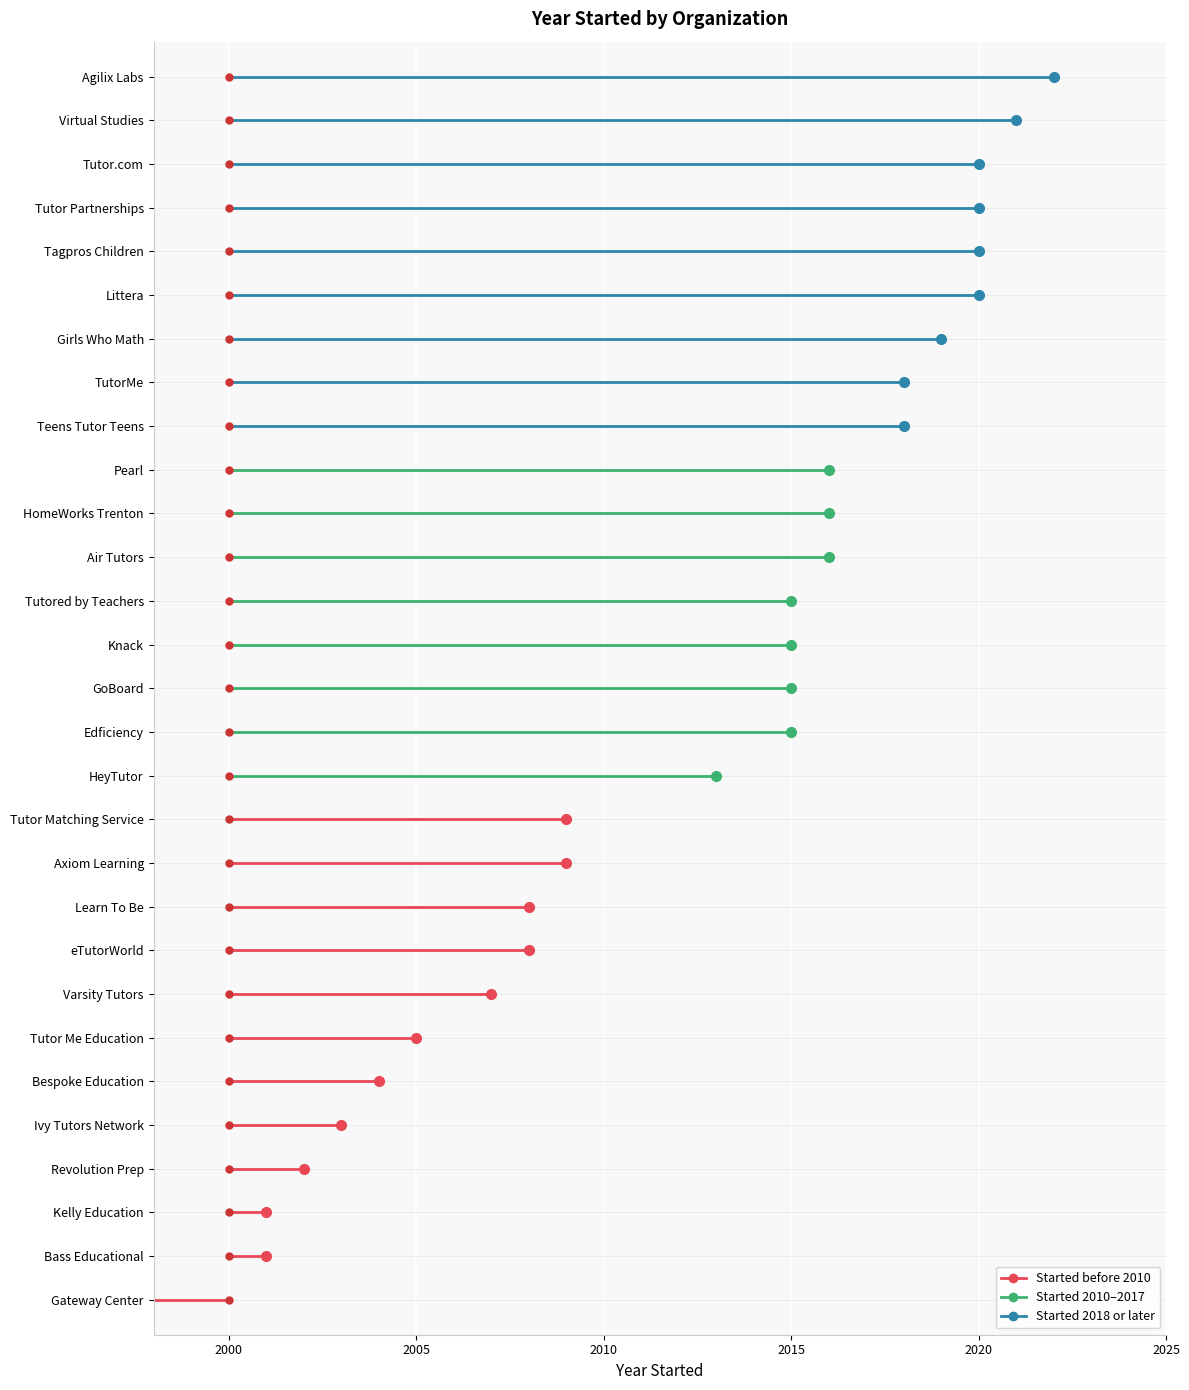

What is the label of the 26th point from the right?

Bass Educational